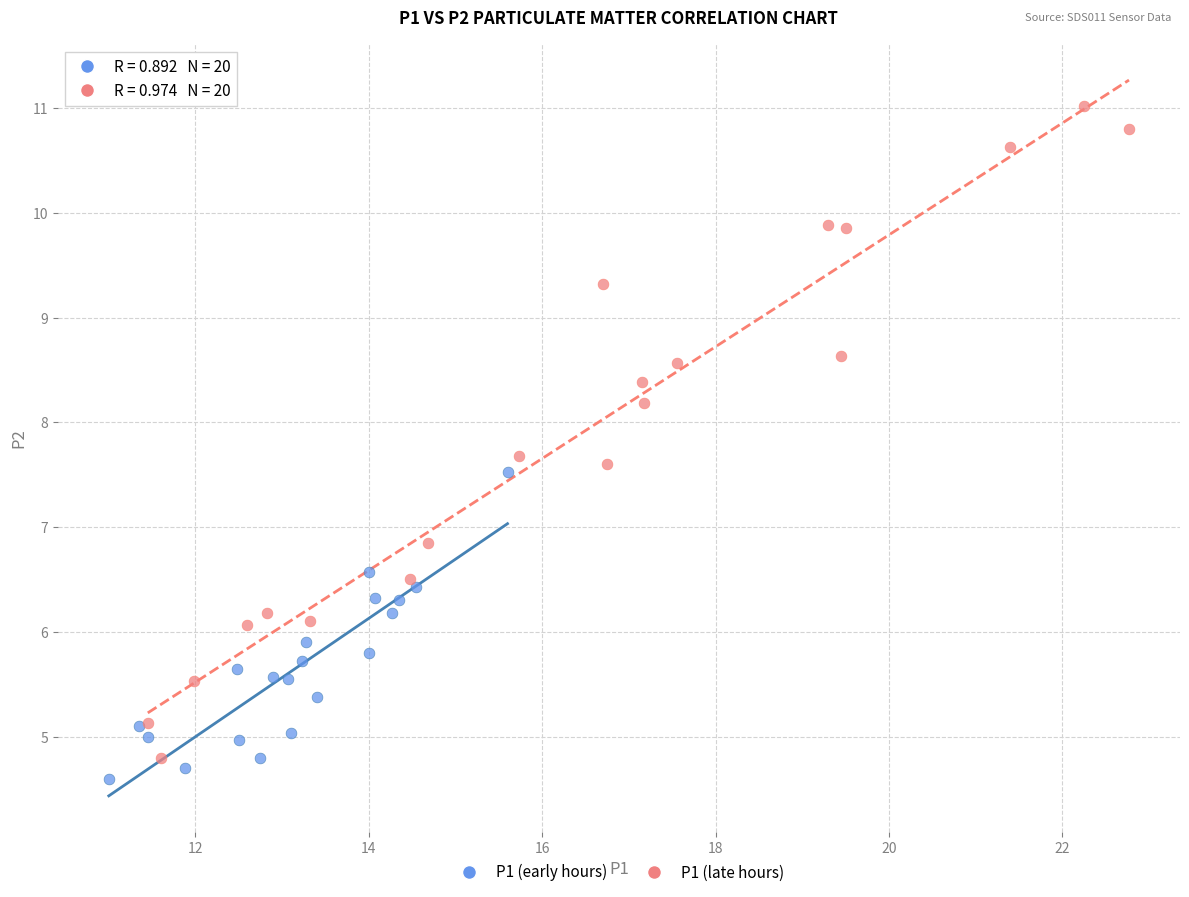

Which series reaches the maximum Y coordinate?

P1 (late hours)